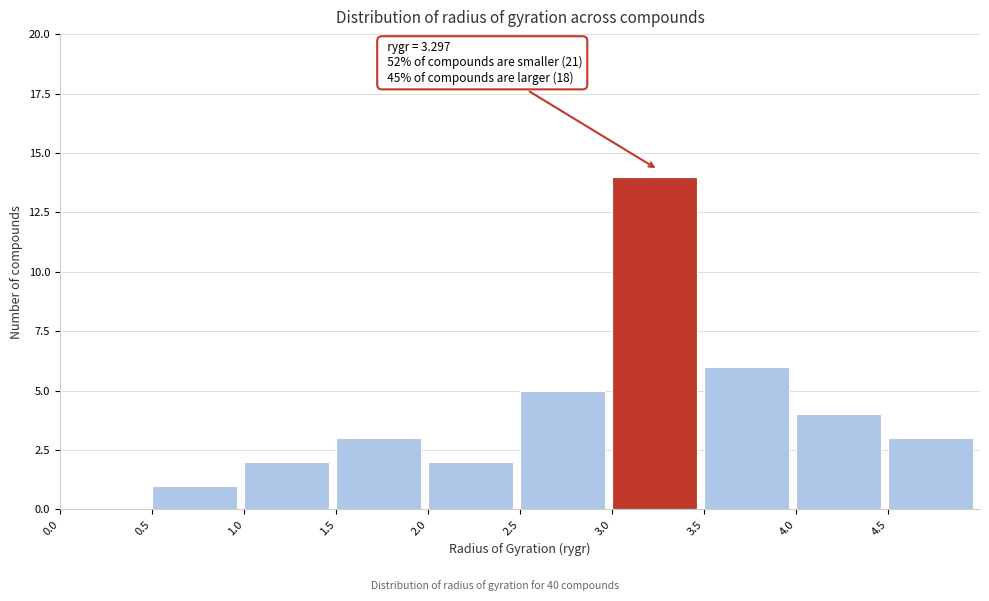

Which range on the x-axis has the tallest bar?

3.0 to 3.5